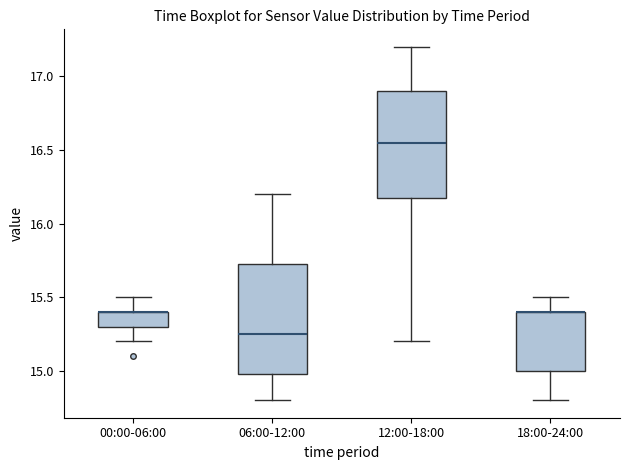

Reading left to right, read every box against the y-axis: the position of its median line, the range the box covers, and the ends of its whiskers. The values are not printed on the chart, so give them approximately, as read against the axis.

00:00-06:00: median 15.40 (drawn on the box's upper edge), box 15.30 to 15.40, whiskers 15.20 to 15.50
06:00-12:00: median 15.25, box 15.00 to 15.75, whiskers 14.80 to 16.20
12:00-18:00: median 16.55, box 16.20 to 16.90, whiskers 15.20 to 17.20
18:00-24:00: median 15.40 (drawn on the box's upper edge), box 15.00 to 15.40, whiskers 14.80 to 15.50